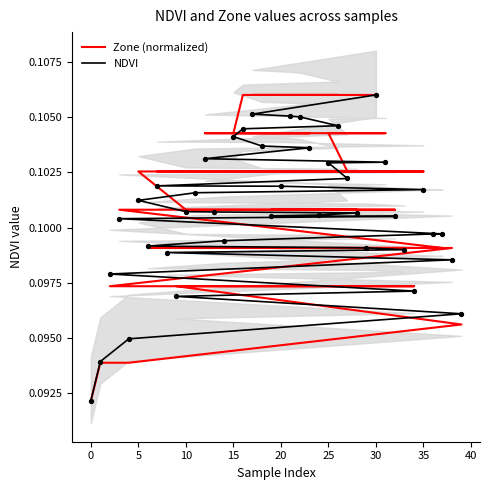

What are all the series names shown in the legend?

Zone (normalized), NDVI